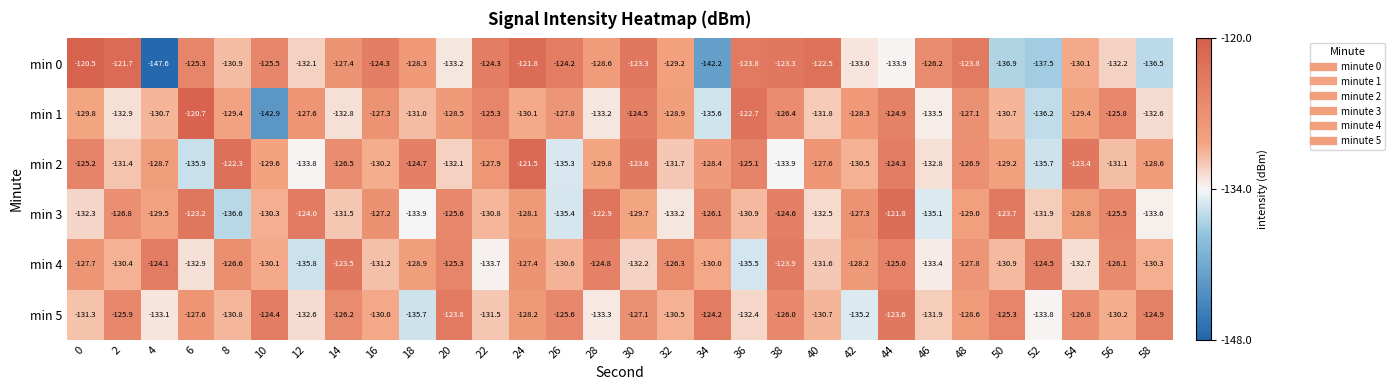

How many distinct data groups are displayed?

6